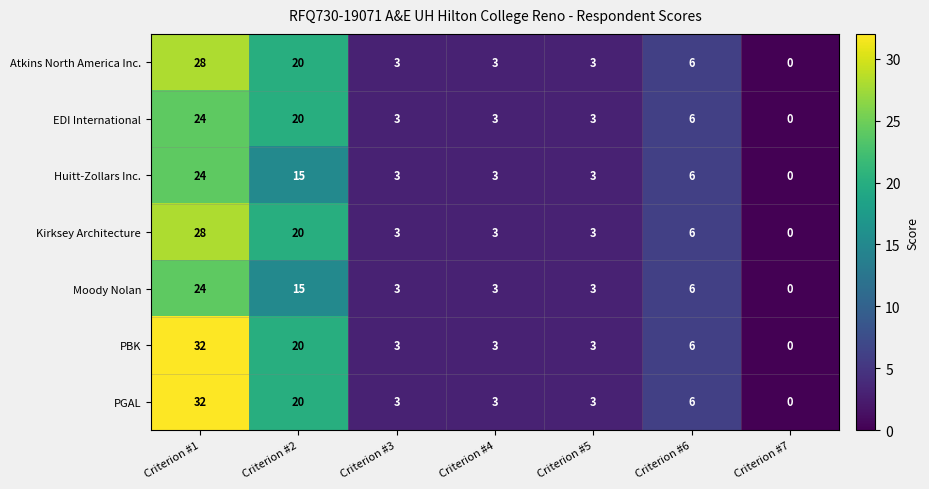

What is the difference between the maximum and second lowest values in the EDI International series?

21